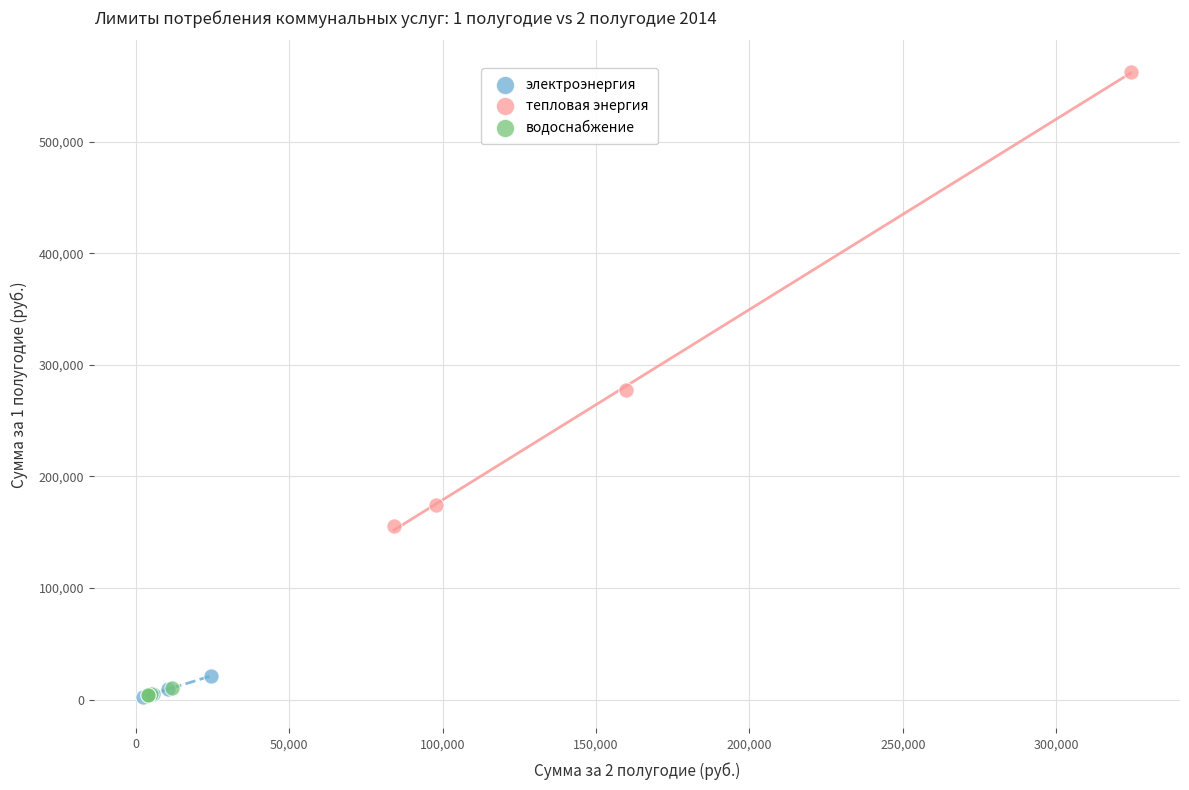

Which series has the largest Y range (max minus min)?

тепловая энергия